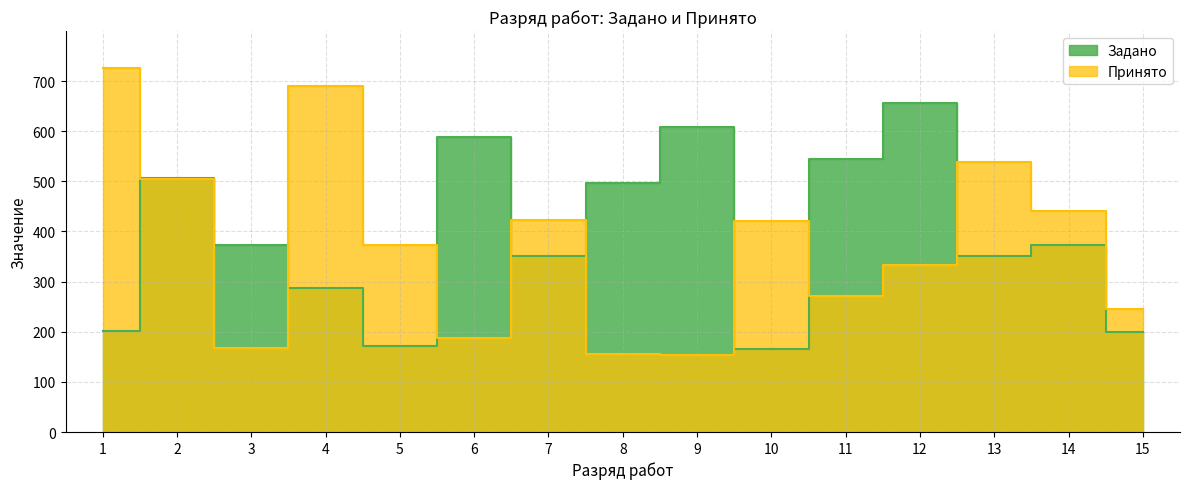

What is the highest value of the Принято series?

727